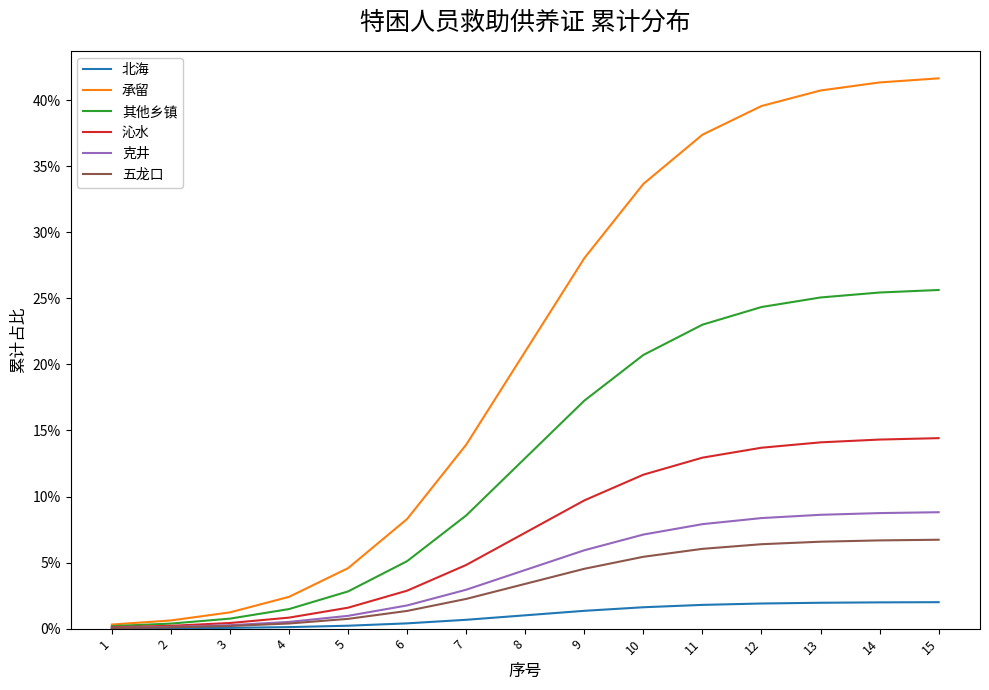

Does the chart display data point markers on the line(s)?

No